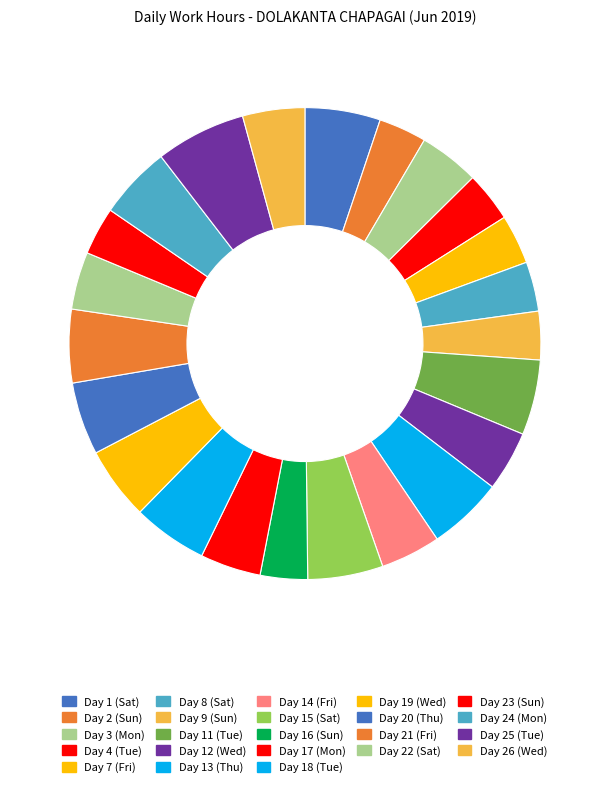

What is the change in value from Day 1 (Sat) to Day 2 (Sun)?

-5.4